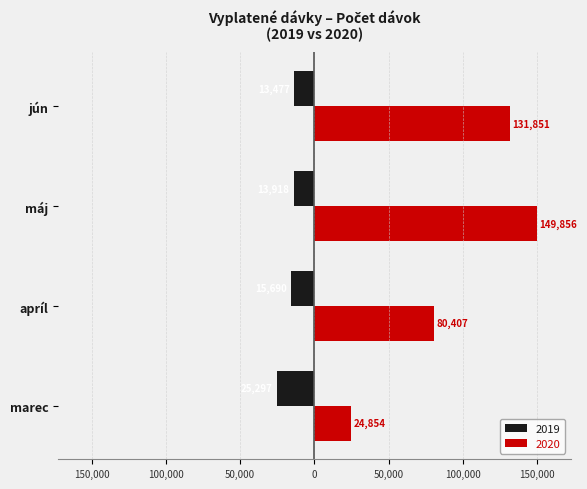

What are all the series names shown in the legend?

2019, 2020